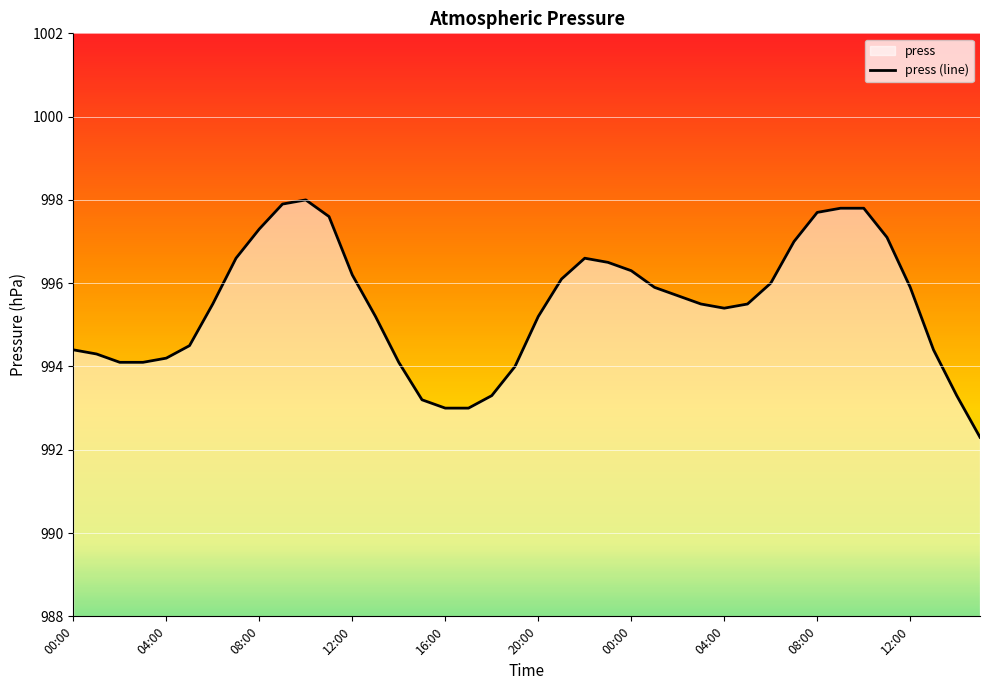

Does the chart display data point markers on the line(s)?

No